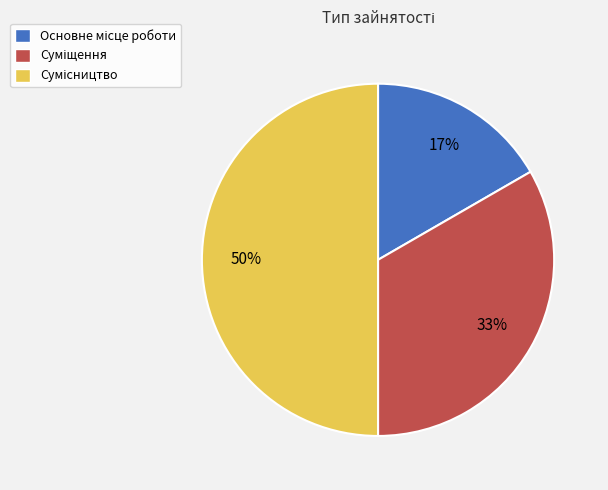

To the nearest percent, what is the average slice percentage?

33%